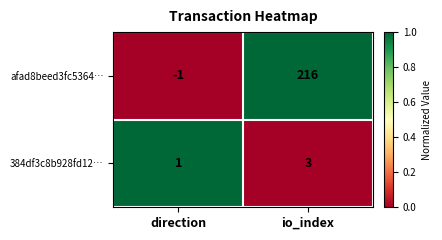

Which series has the largest range (max minus min)?

afad8beed3fc5364…